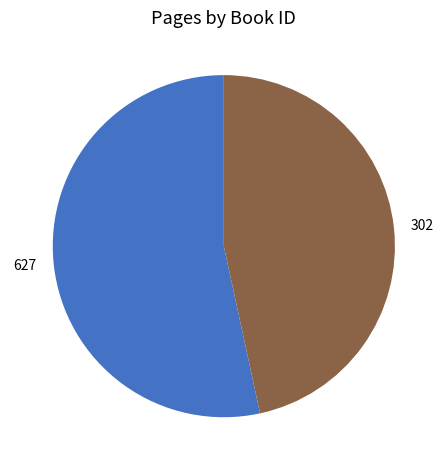

True or false: 627 accounts for 62% of the total.

False